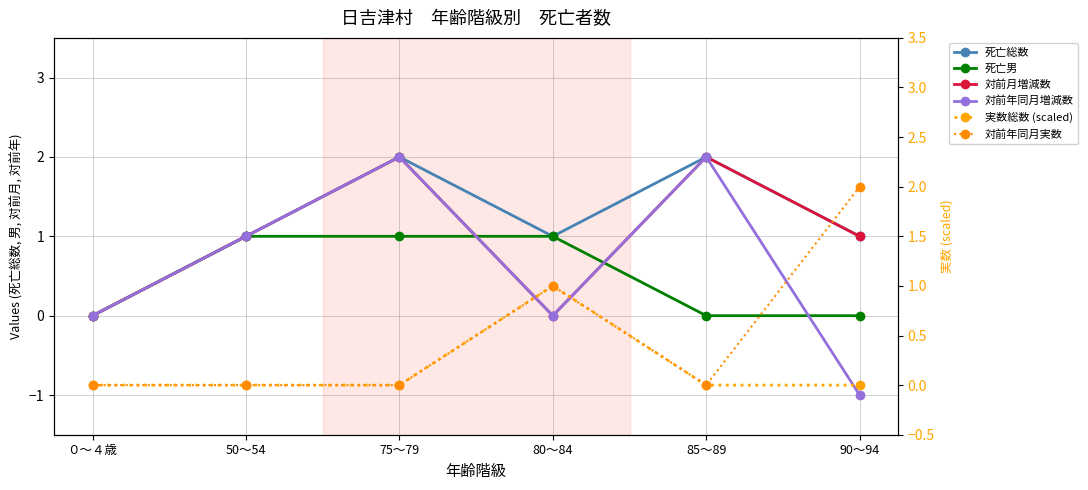

Is this an area chart (filled region under the line)?

No